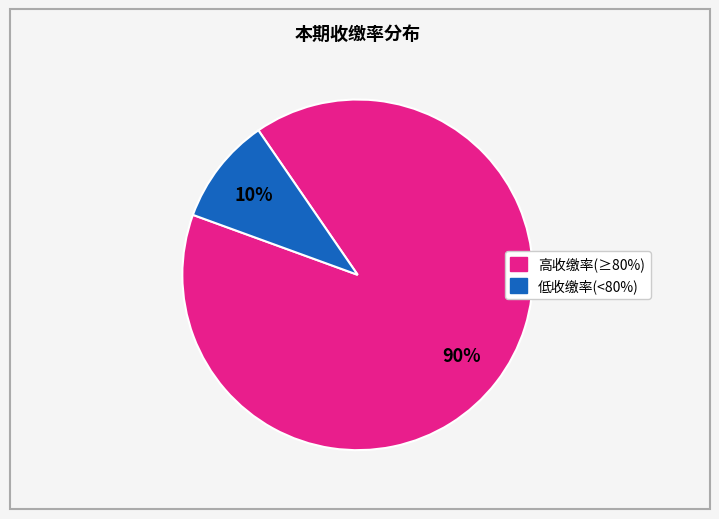

Is there any slice that represents more than half of the pie?

Yes